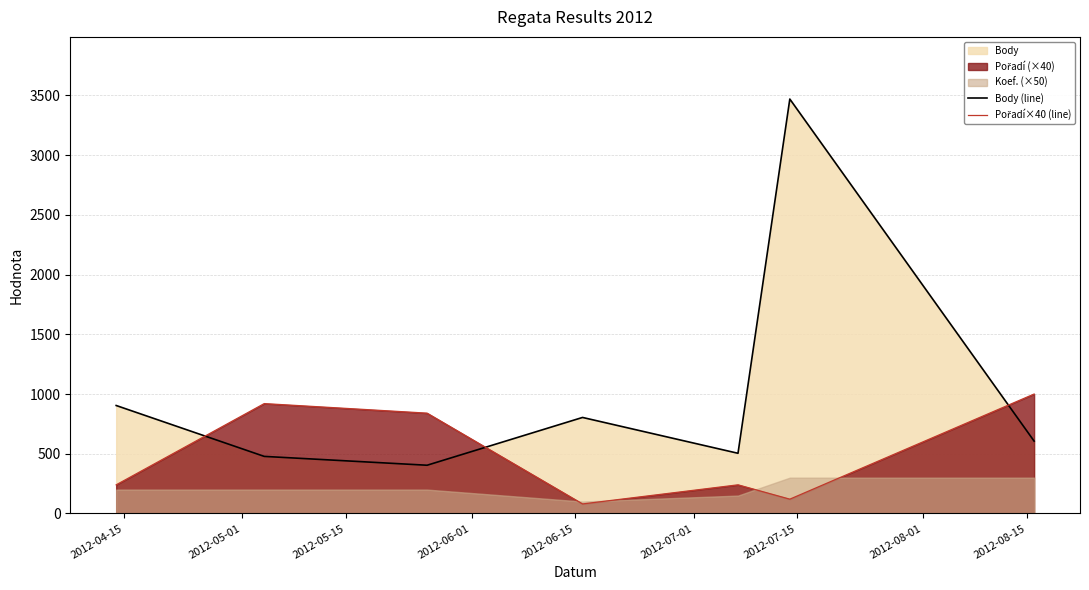

What is the total value across all series at 2012-06-01?

884